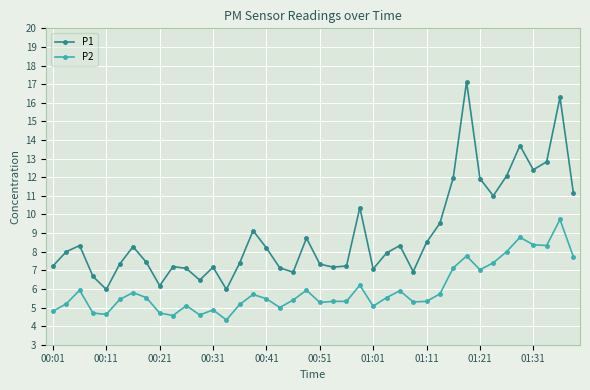

What is the value of the P2 point at the 32nd from the left?

7.8